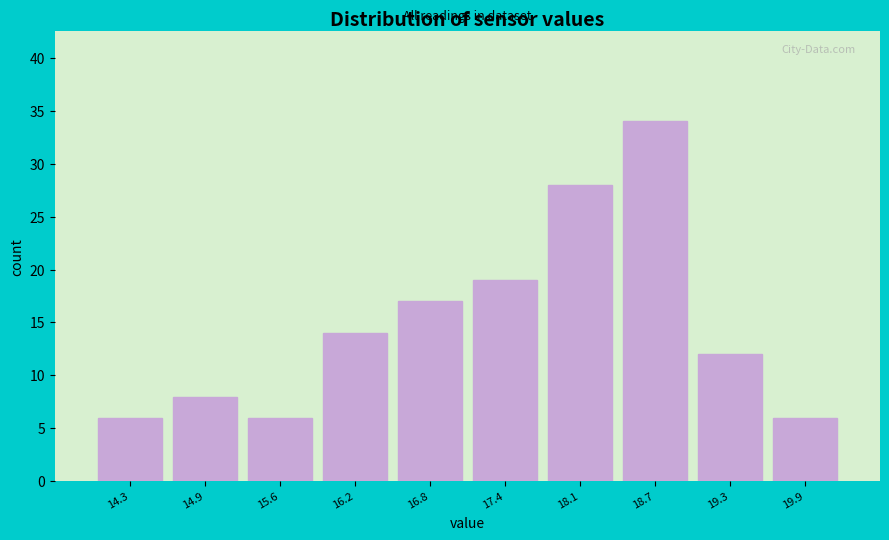

Reading right to left, what are all the values shown in this chart?

19.9=6	19.3=12	18.7=34	18.1=28	17.4=19	16.8=17	16.2=14	15.6=6	14.9=8	14.3=6